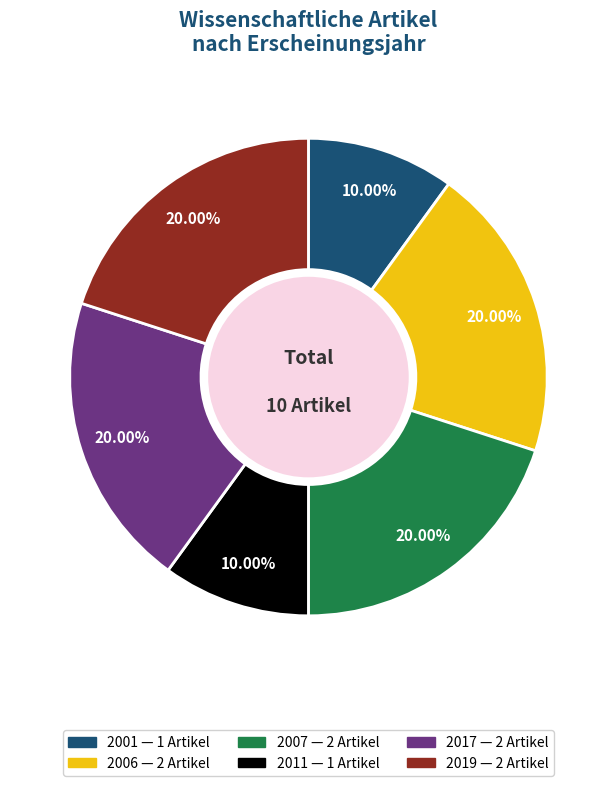

Does any single category account for the majority?

No